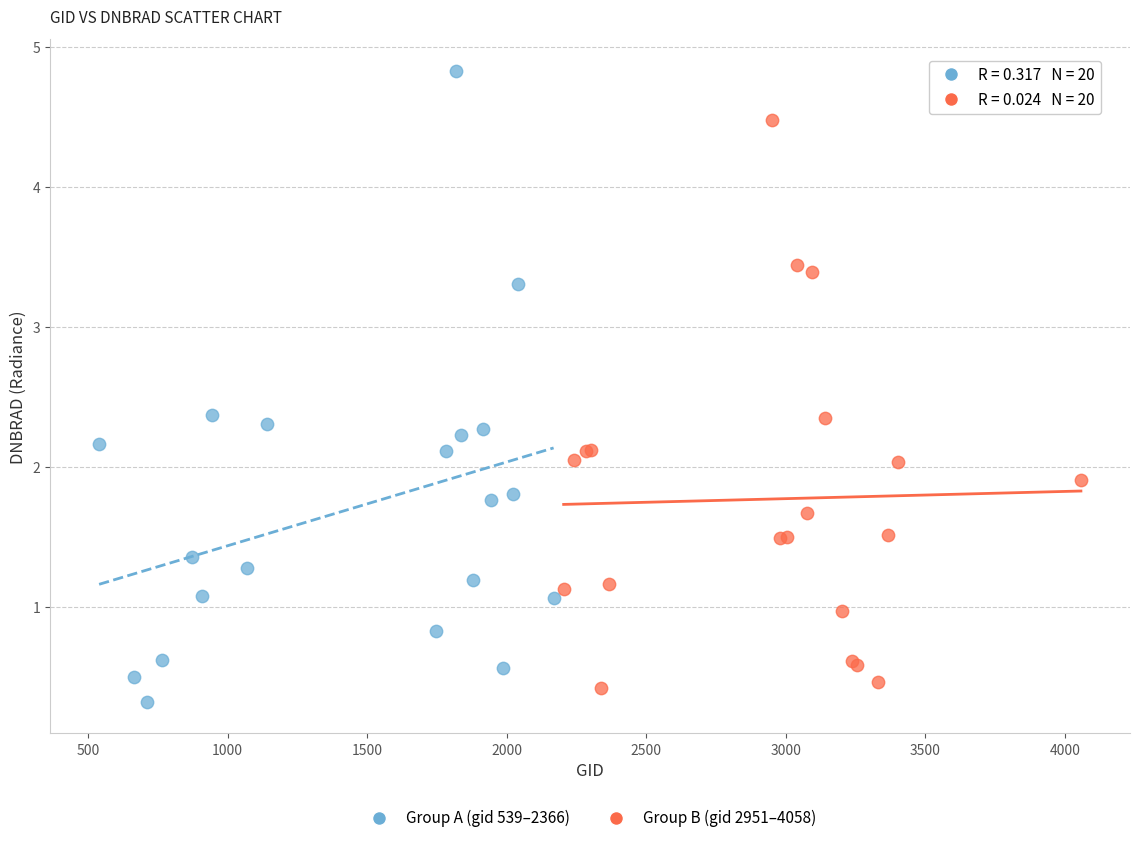

Which series contains the highest Y value?

Group A (gid 539–2366)